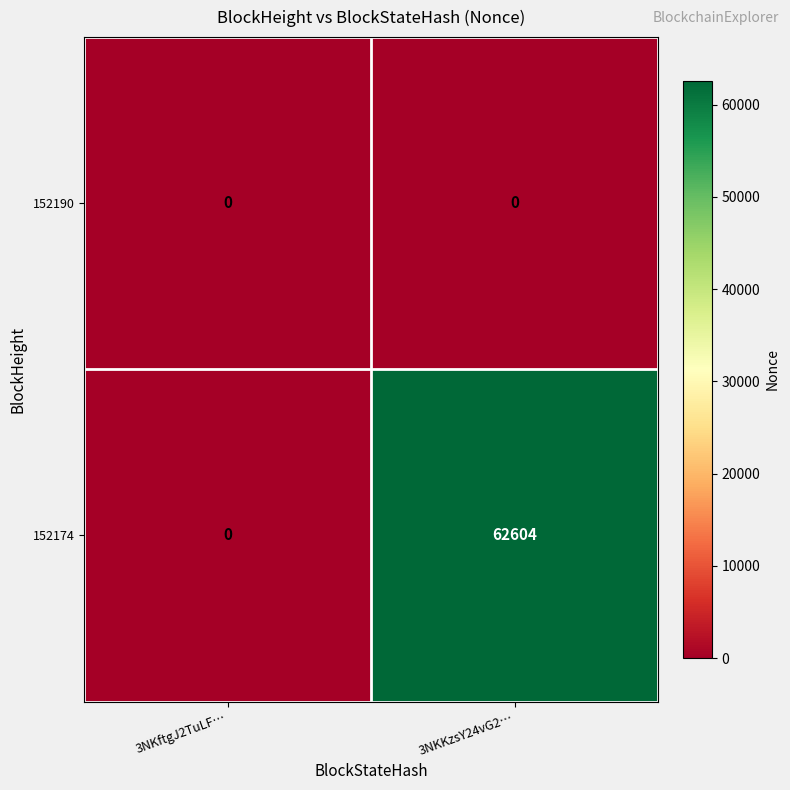

True or false: 152174 has a value of -35055 at 3NKftgJ2TuLF….

False